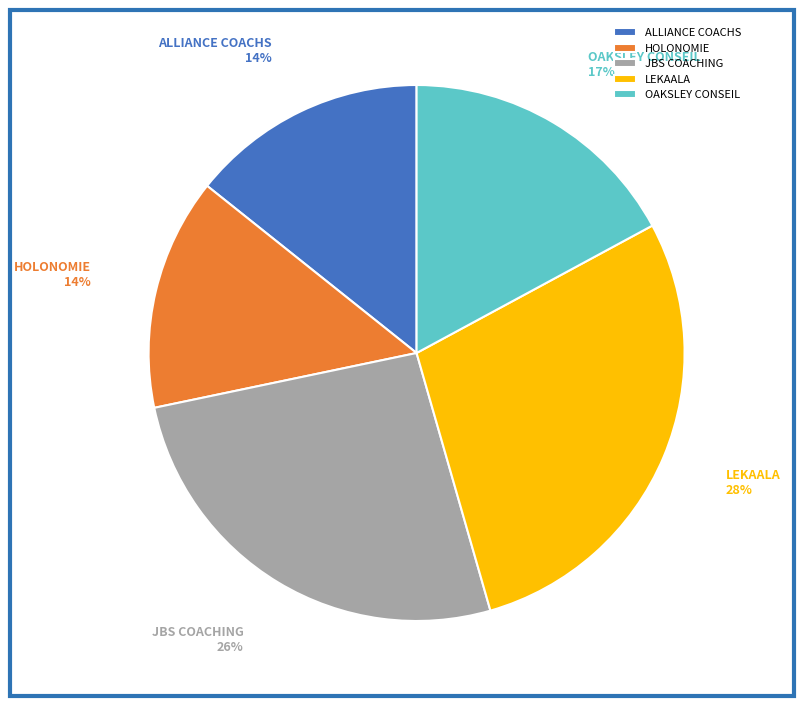

Approximately how many times larger is the value at JBS COACHING compared to HOLONOMIE?

1.9